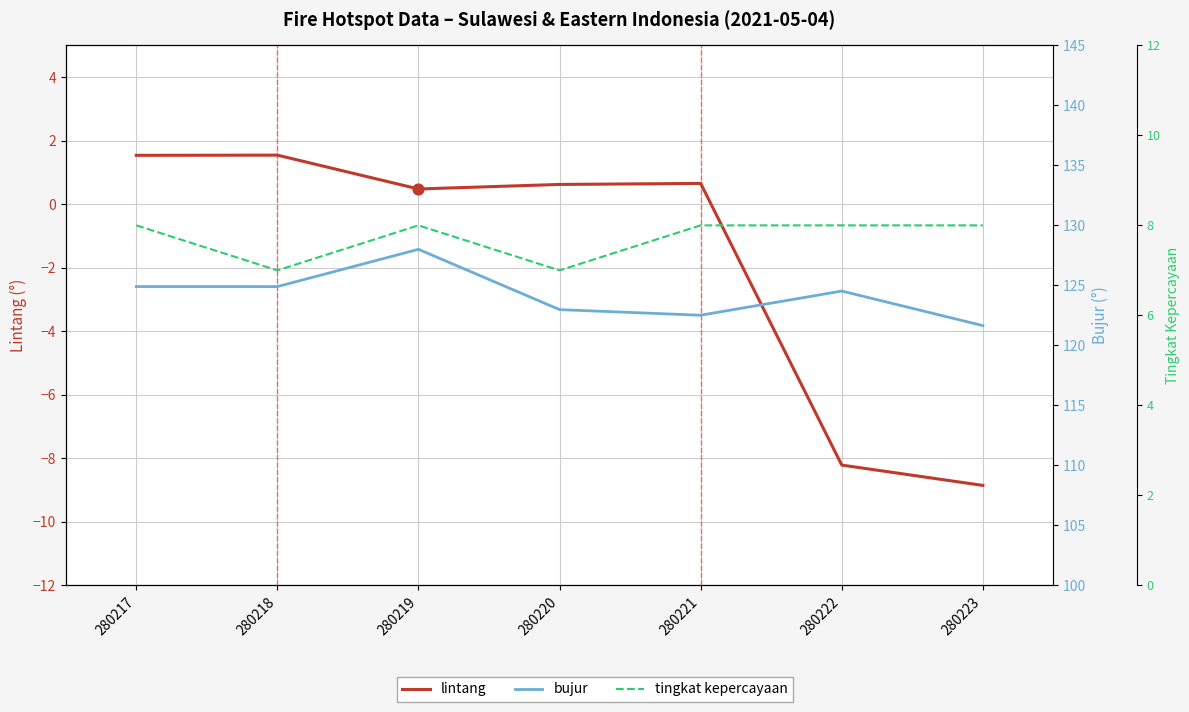

At how many categories does at least one series exceed 25?

7